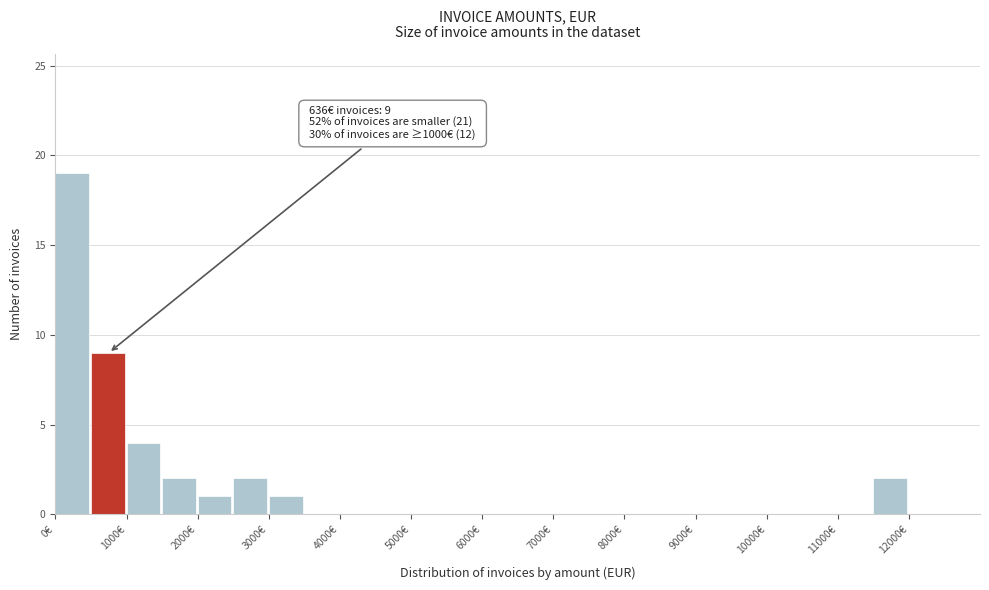

Which range on the x-axis has the tallest bar?

0 to 500